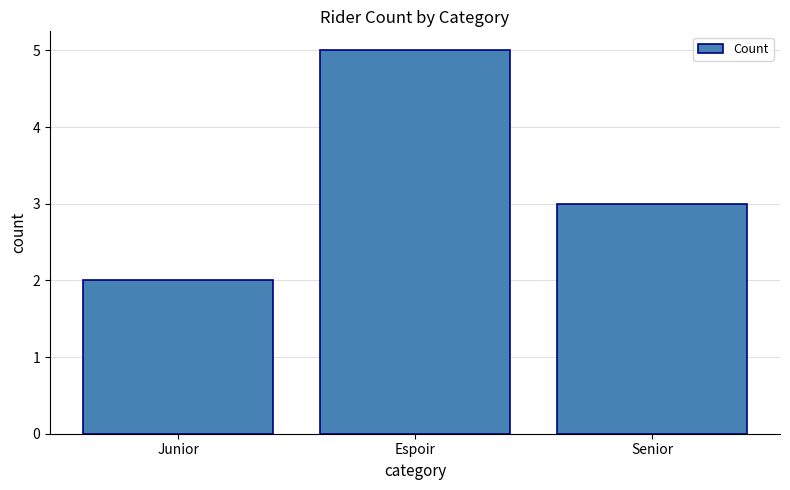

Count the values in the range 2 to 5.

3